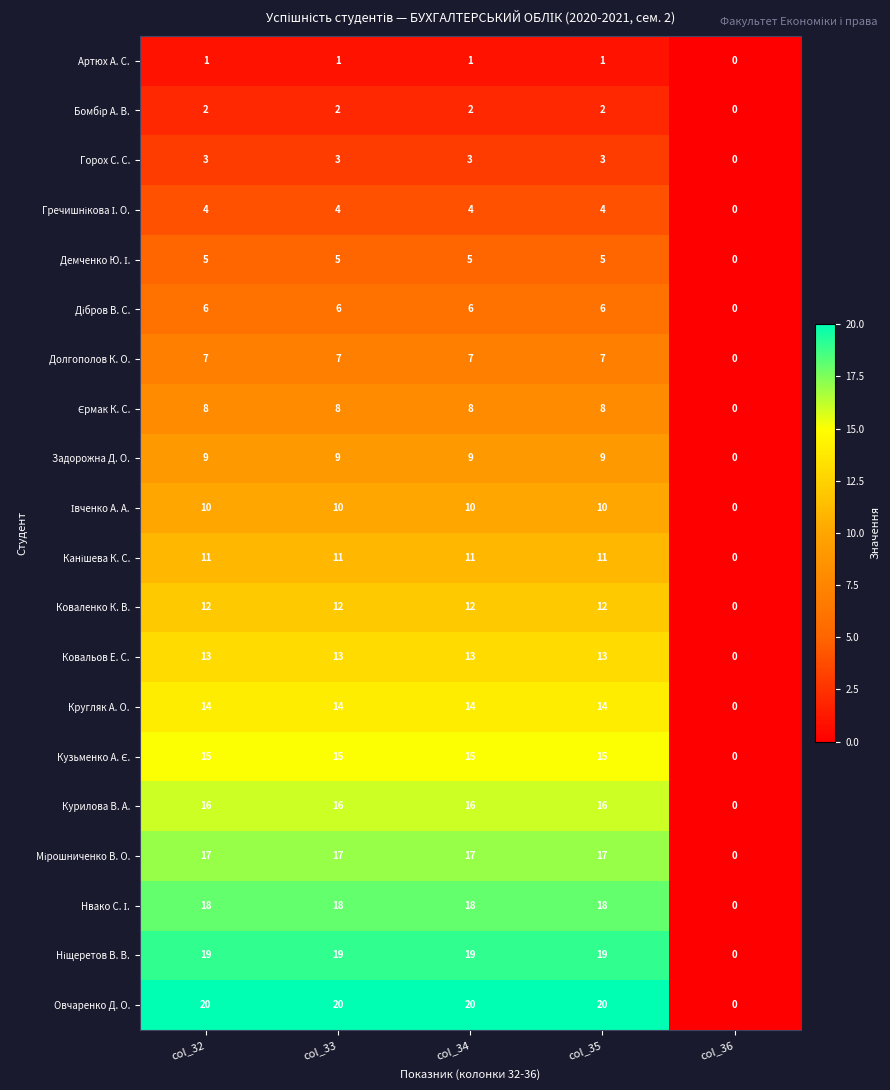

What is the sum of all Ковальов Е. С. values?

52